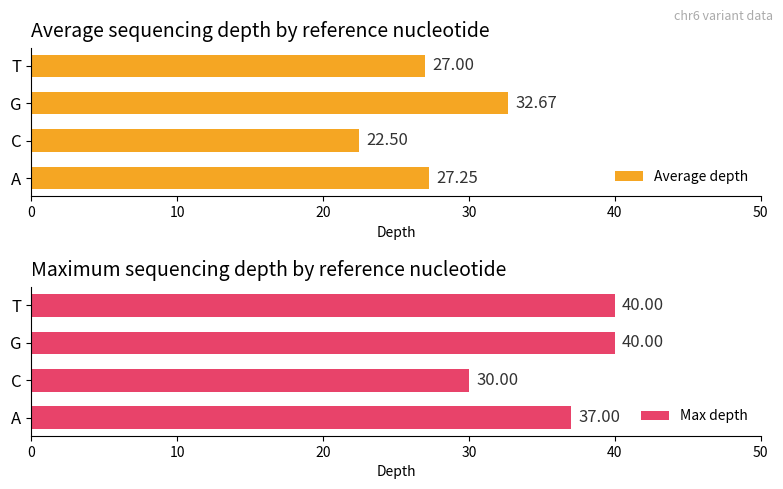

What is the sum of the Average depth values at A and G?

59.9